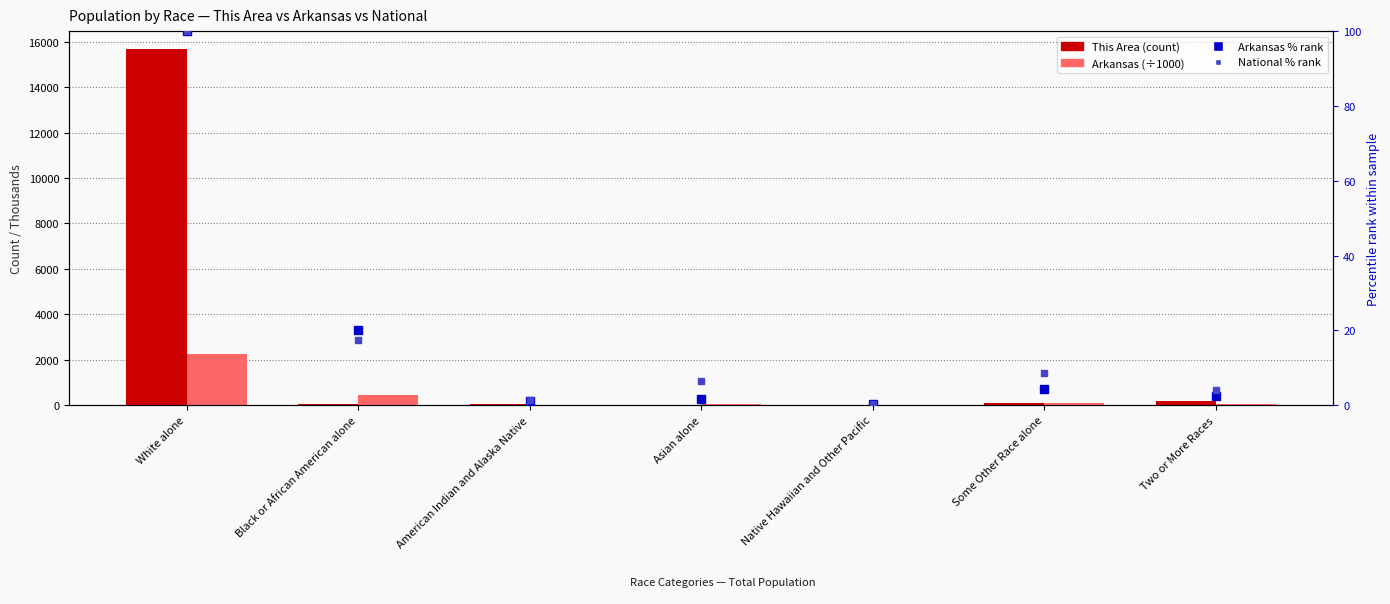

What is the total value across all series at White alone?

18127.2